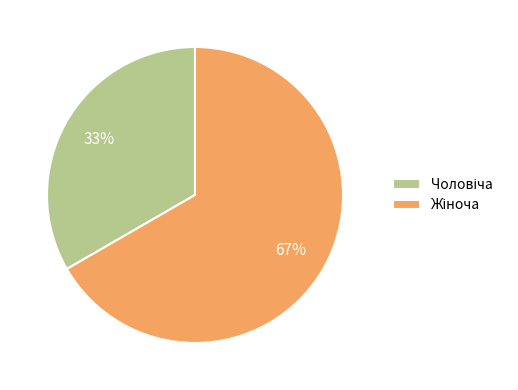

Is there any slice that represents more than half of the pie?

Yes